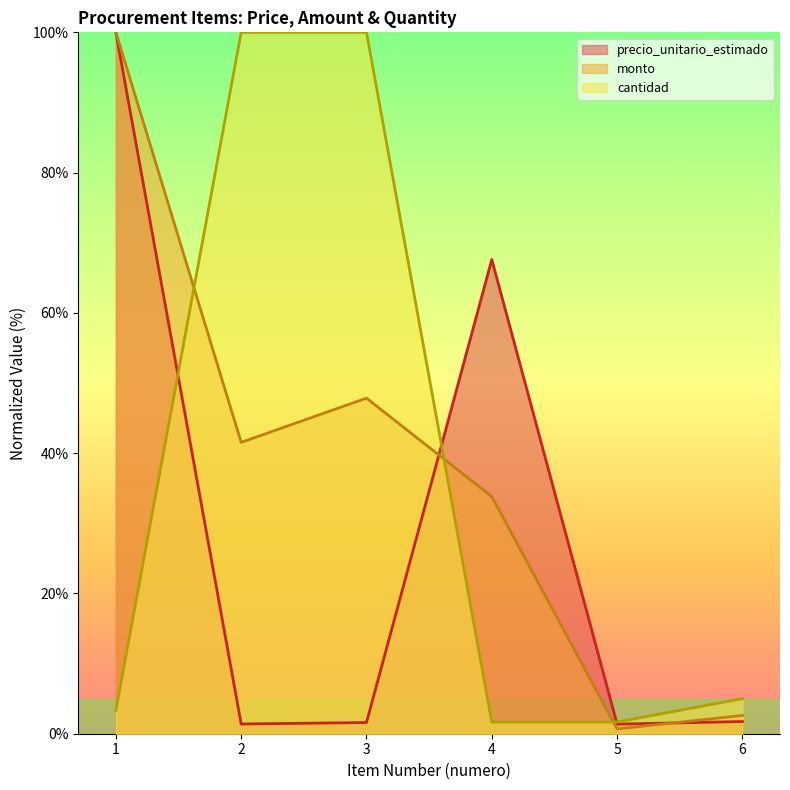

How many values in the cantidad series are below 5?

3